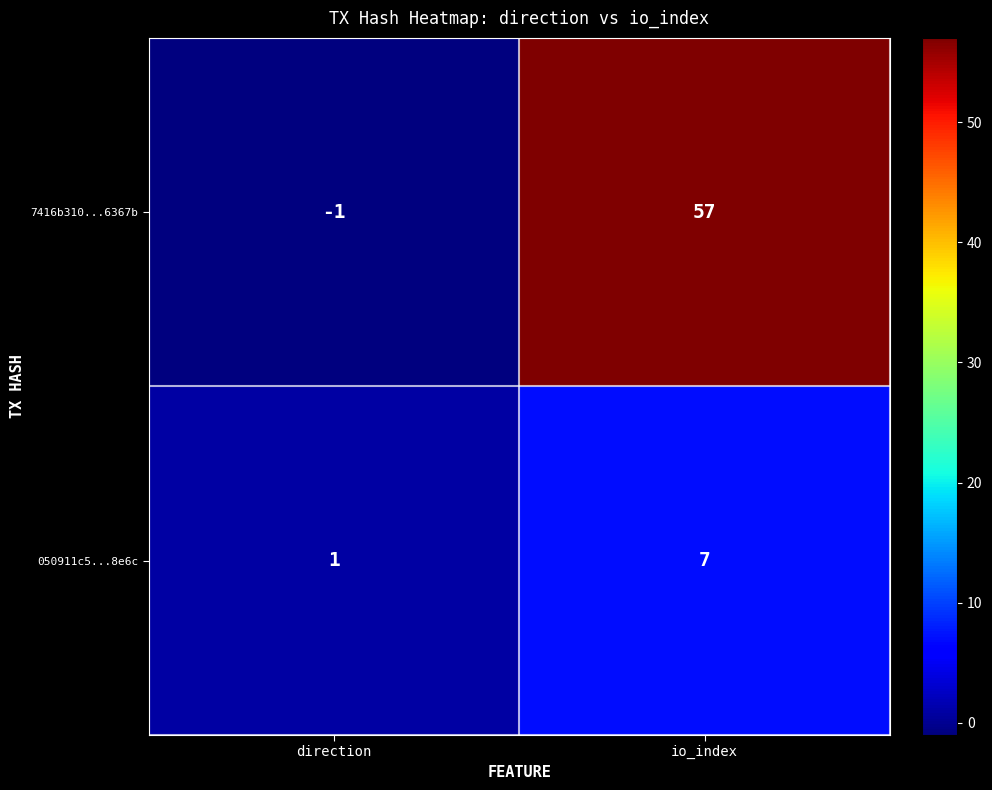

The value of 050911c5...8e6c at direction is 1. True or false?

True